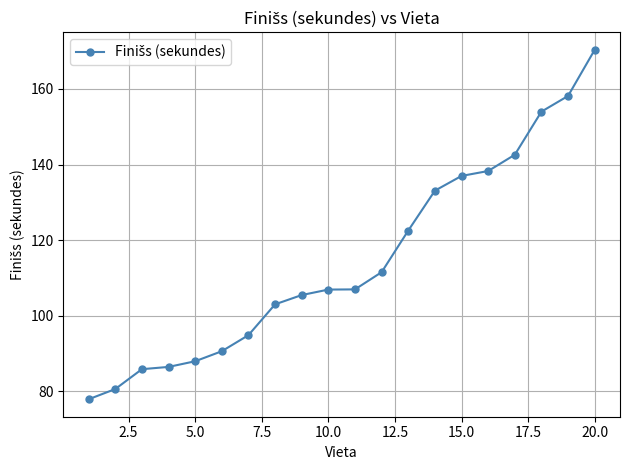

What is the minimum value shown in the chart?

78.0